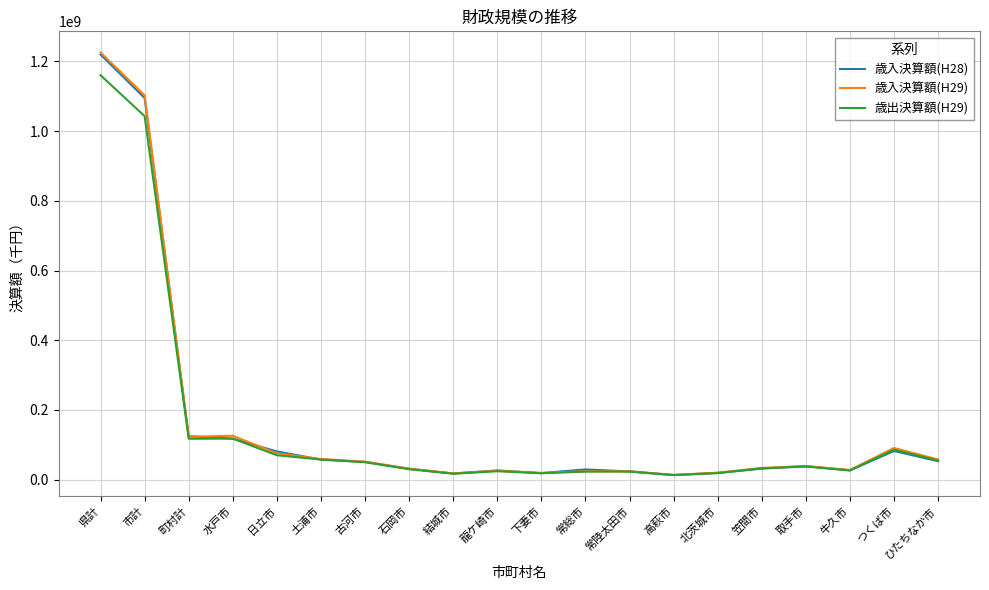

Is the value of 歳入決算額(H29) at 笠間市 greater than the value of 歳入決算額(H28) at 日立市?

No